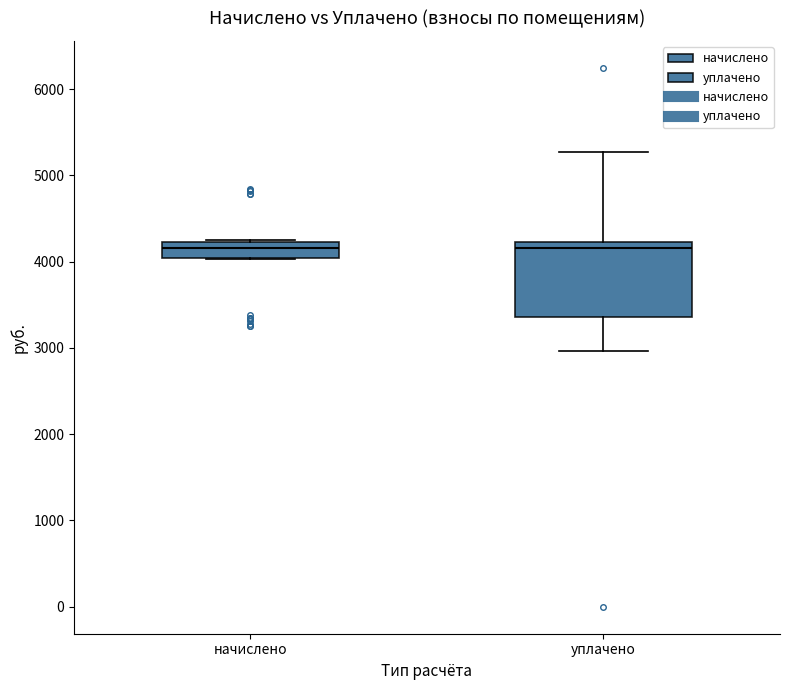

Reading left to right, transcribe this box plot: for each box, give where its median line is, the range the box spans, and where its two whiskers end, as read against the y-axis. The values are not printed on the chart, so give them approximately, as read against the axis.

начислено: median 4200 (inside the box), box 4000 to 4200, whiskers 4000 to 4300
уплачено: median 4200 (just below the box's upper edge), box 3400 to 4200, whiskers 3000 to 5300